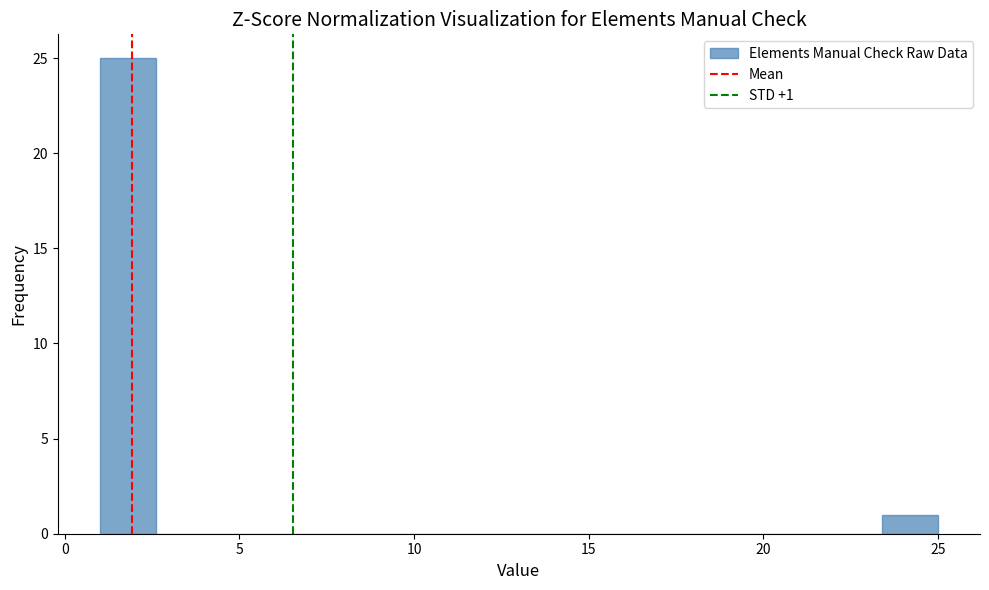

Around what value on the x-axis is the tallest bar? Give the approximate position of its centre, as read against the axis.

2.0